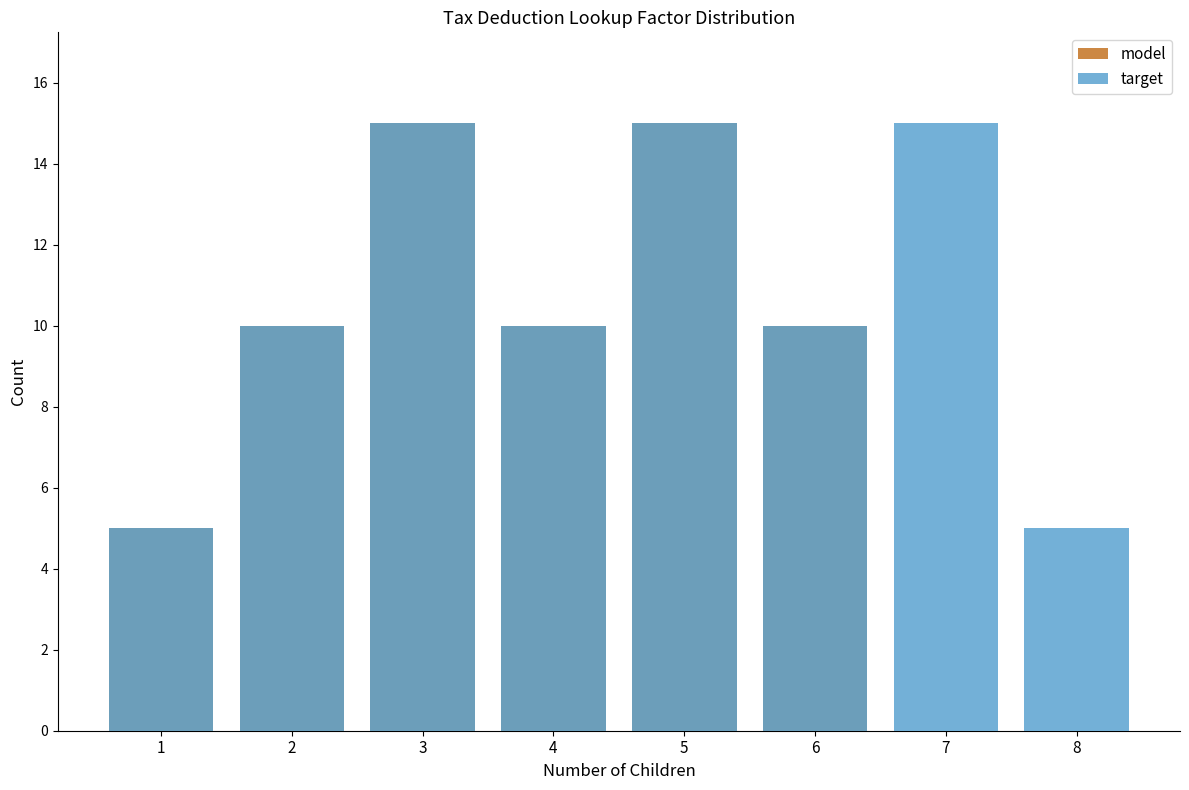

Reading right to left, extract all data points from this chart.

model: 0	0	10	15	10	15	10	5
target: 5	15	10	15	10	15	10	5